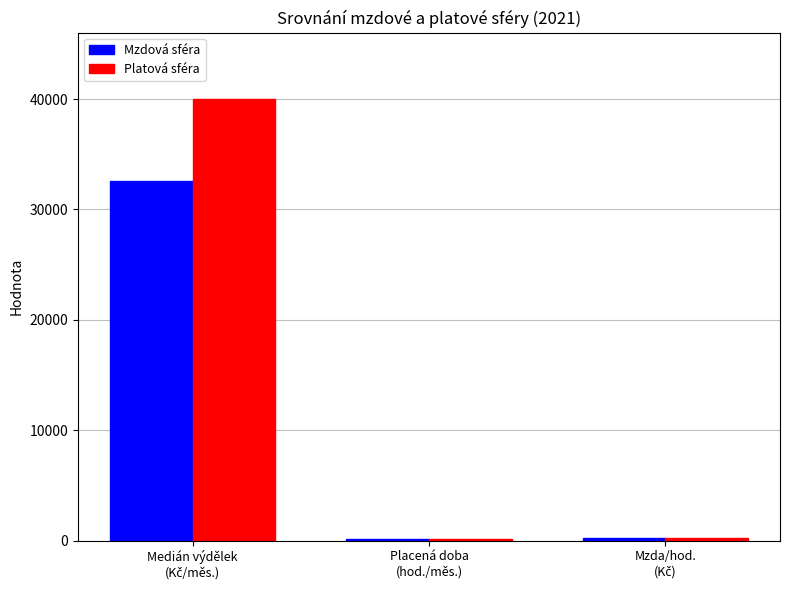

What is the difference between the second highest and minimum values in the Platová sféra series?

60.6